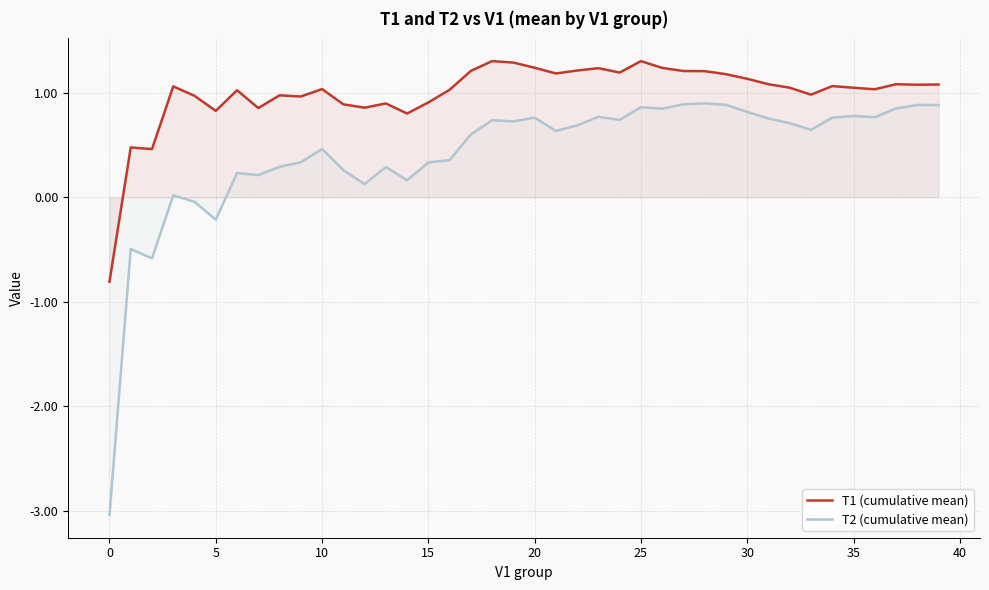

What is the difference between the maximum and second lowest values in the T1 (cumulative mean) series?

0.8